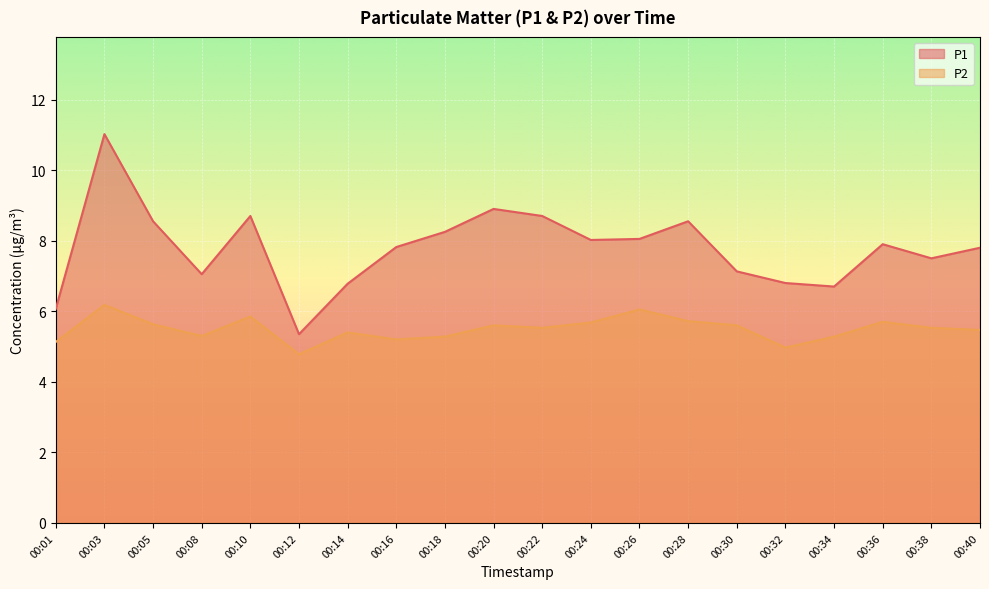

How many values in the P1 series exceed 7?

15